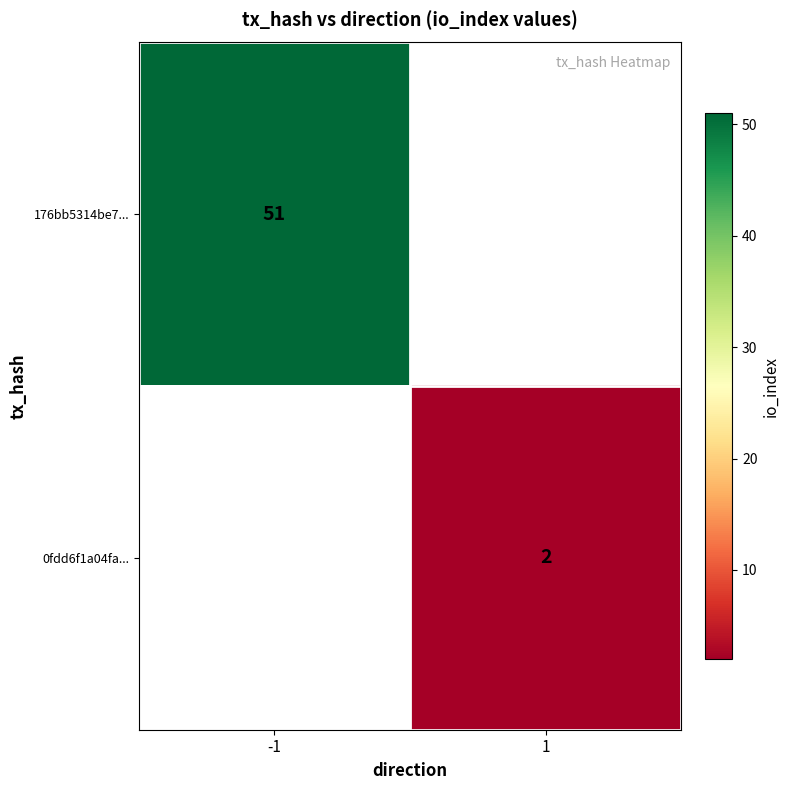

The 0fdd6f1a04fa... series shows 2 at 1. True or false?

True